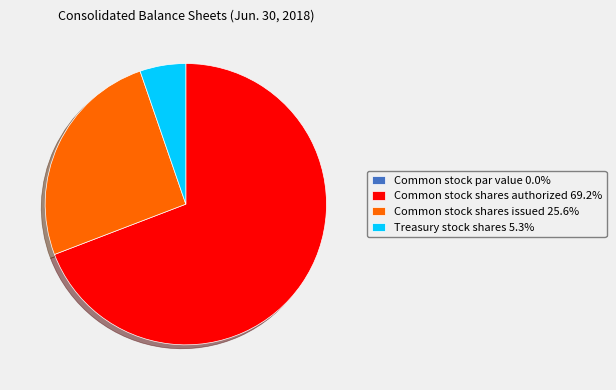

Is Common stock shares authorized 69.2% the majority of the pie?

Yes